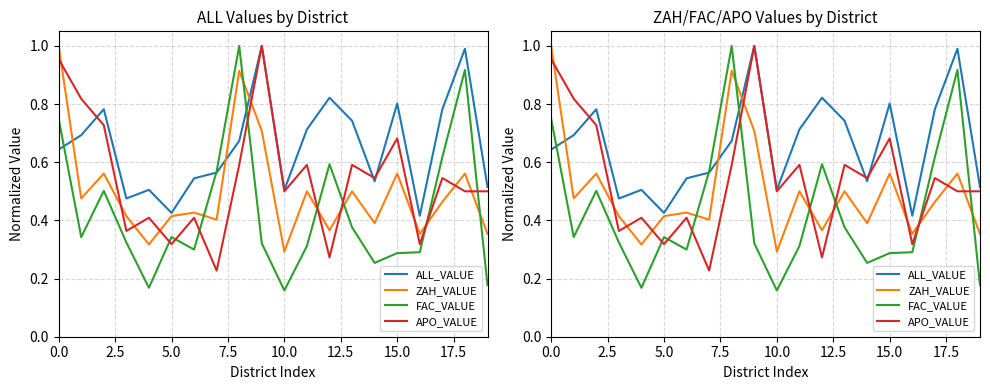

Which has a higher value, 7.5 or 12?

12